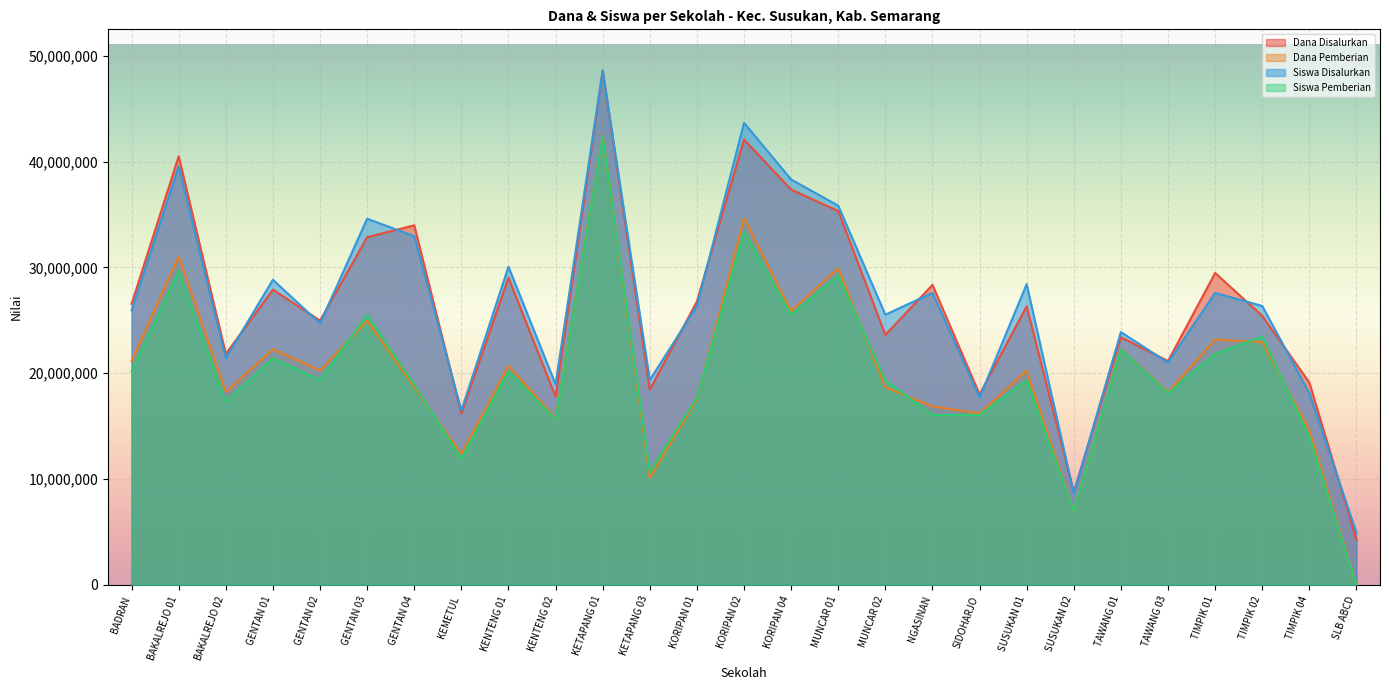

How many interior local peaks does the Dana Disalurkan series have?

10